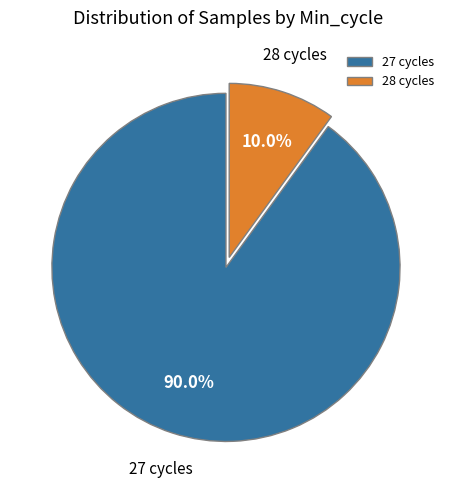

Which slice represents more than half of the pie?

27 cycles